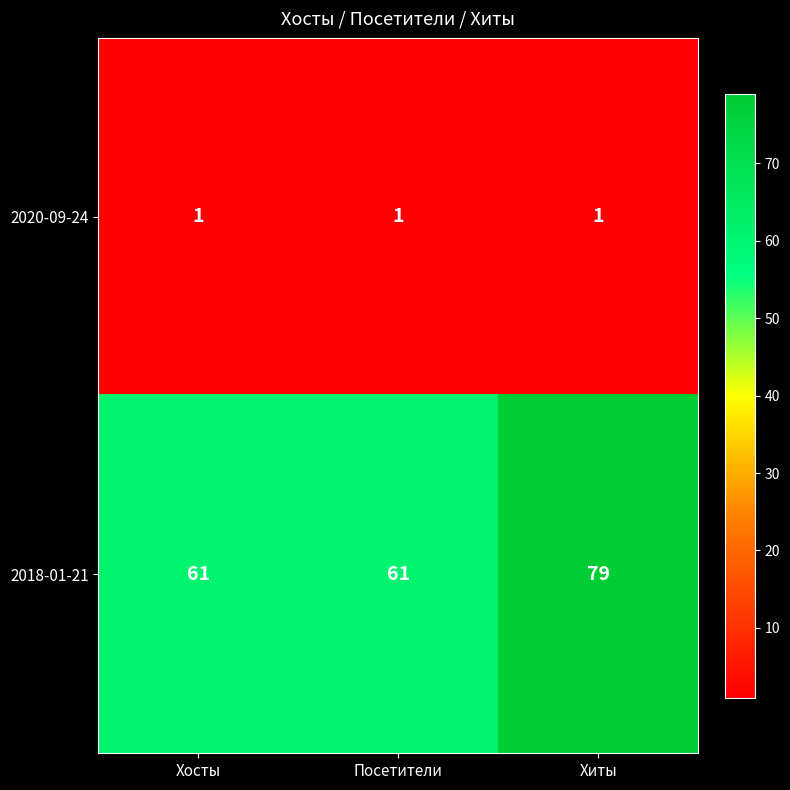

Which series has the largest total across all categories?

2018-01-21